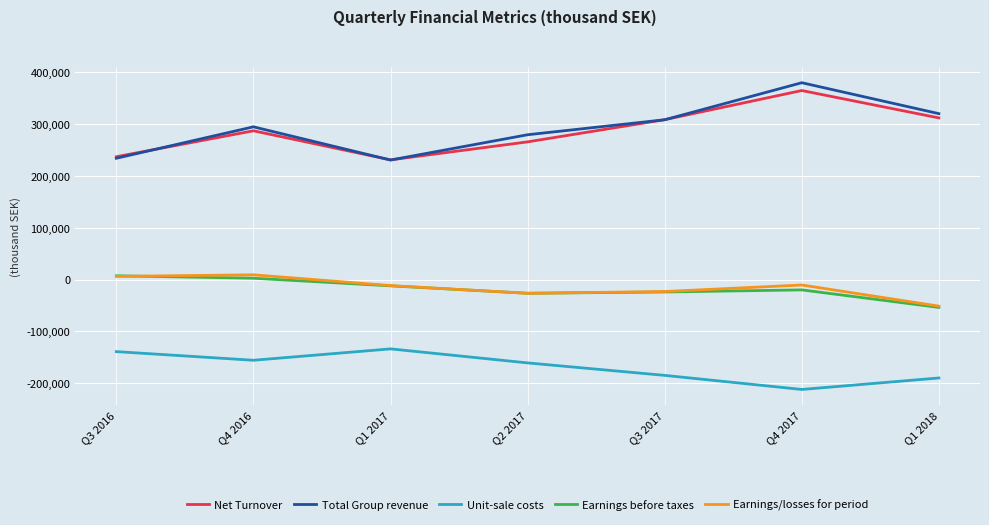

What is the label of the 7th point from the left?

Q1 2018